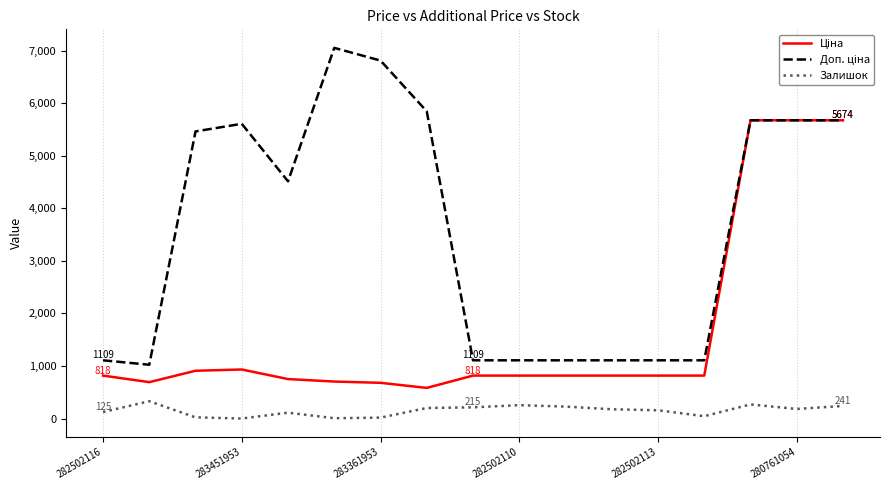

How many lines are shown in the chart?

3